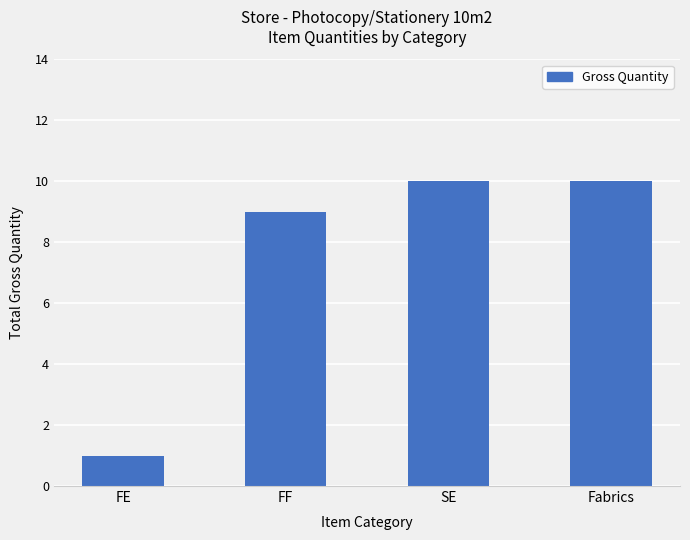

What is the maximum value shown in the chart?

10